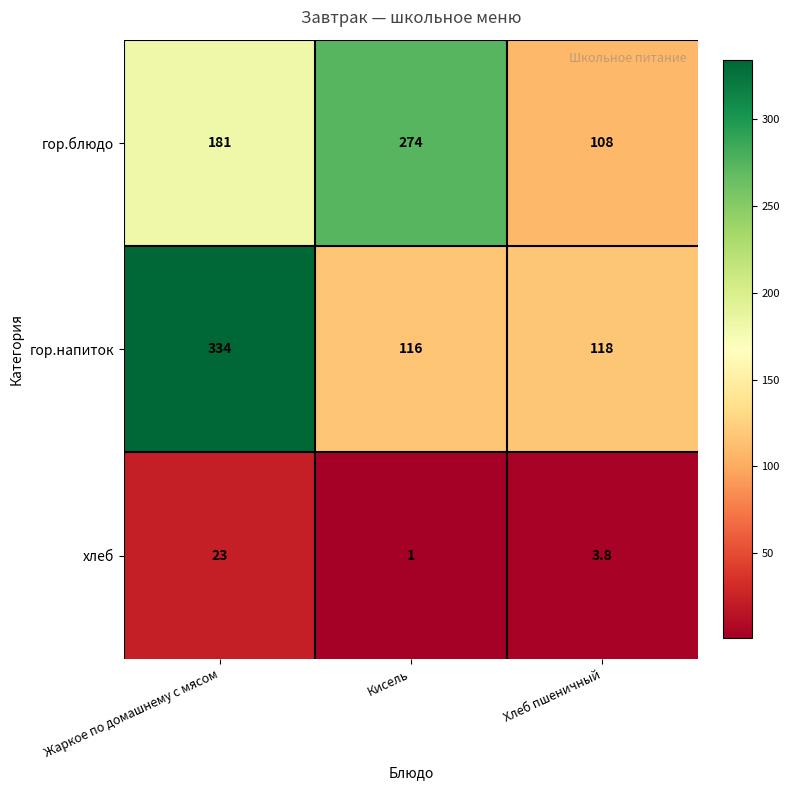

What value does the гор.напиток series have at Жаркое по домашнему с мясом?

334.0